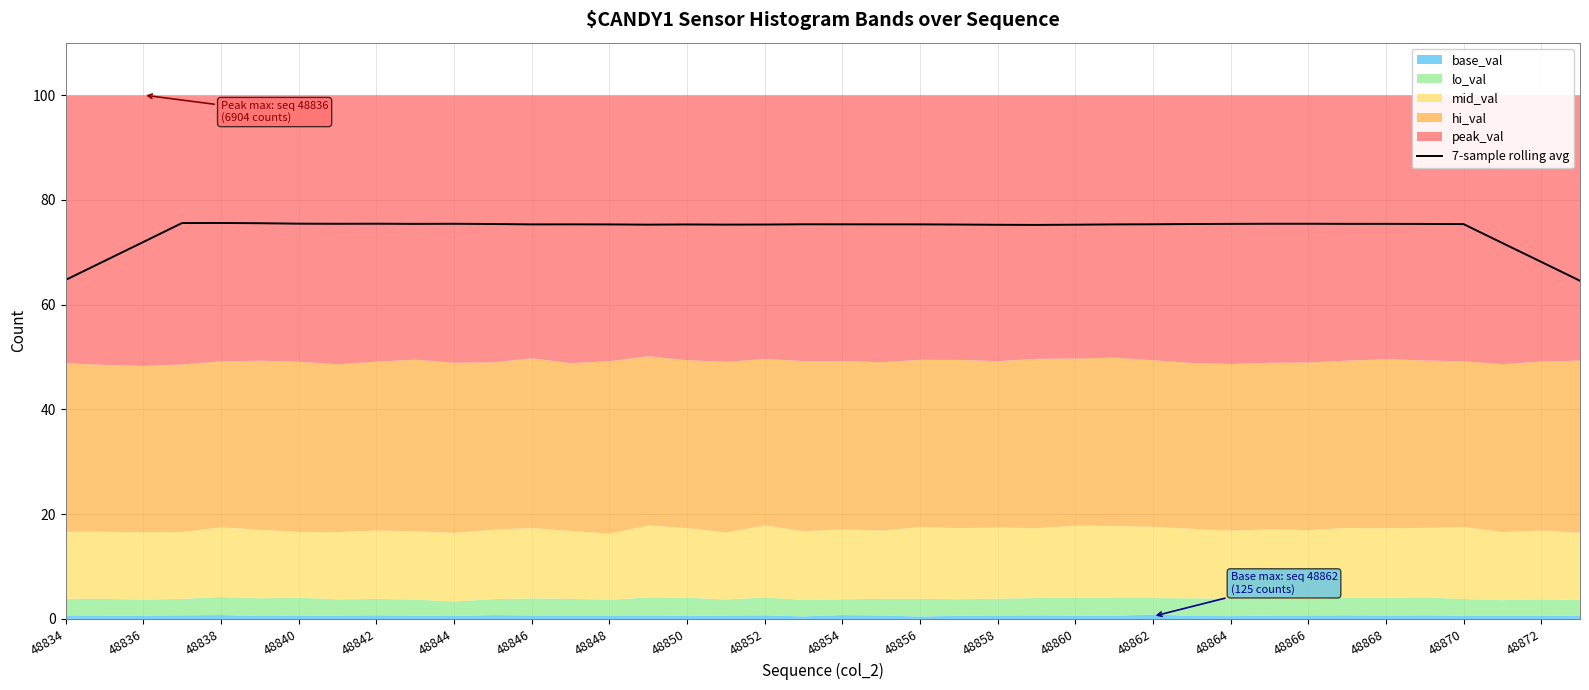

Reading left to right, extract all data points from this chart.

64.7	68.3	71.9	75.6	75.6	75.5	75.4	75.4	75.4	75.4	75.4	75.4	75.3	75.3	75.3	75.3	75.3	75.3	75.3	75.3	75.3	75.3	75.3	75.3	75.2	75.2	75.2	75.3	75.3	75.4	75.4	75.4	75.4	75.4	75.4	75.4	75.4	71.7	68.1	64.5